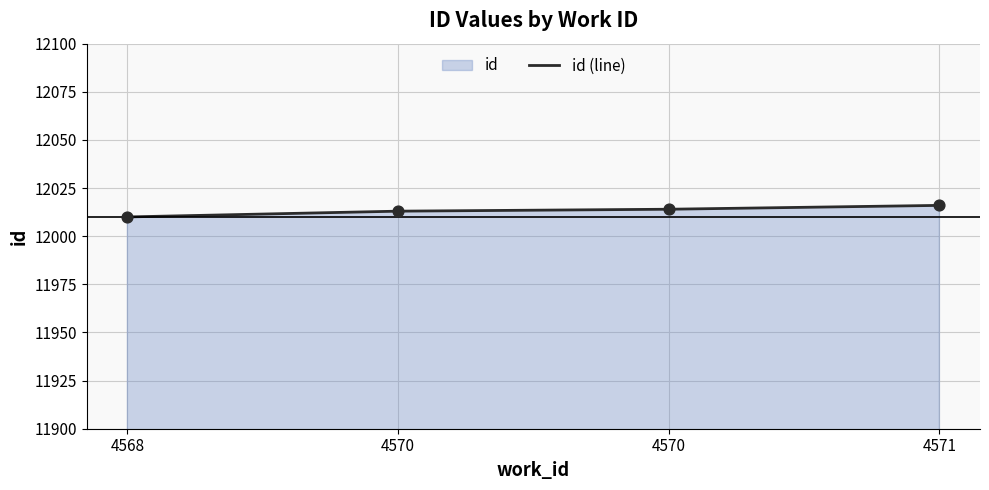

What is the ratio of the value at 4570 to the value at 4570?

1.0